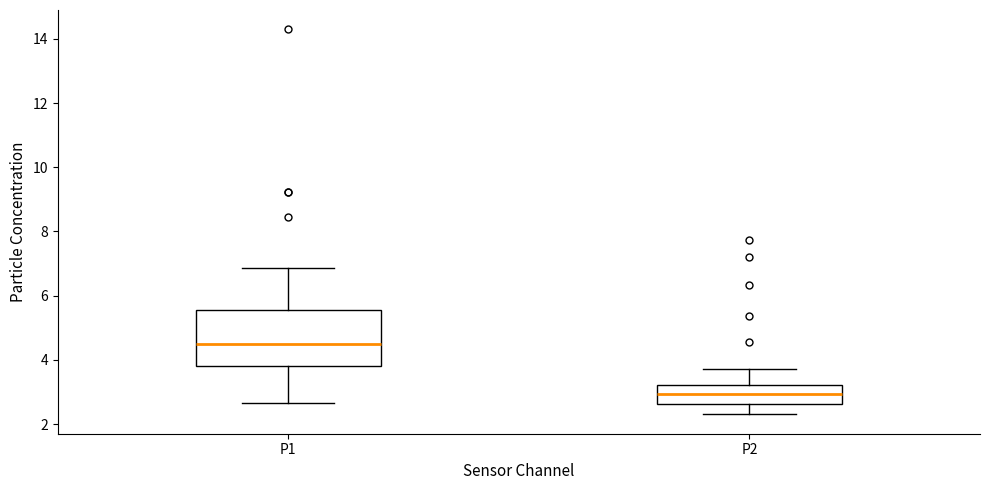

Comparing the boxes themselves (not the whiskers), which one is the tallest?

P1